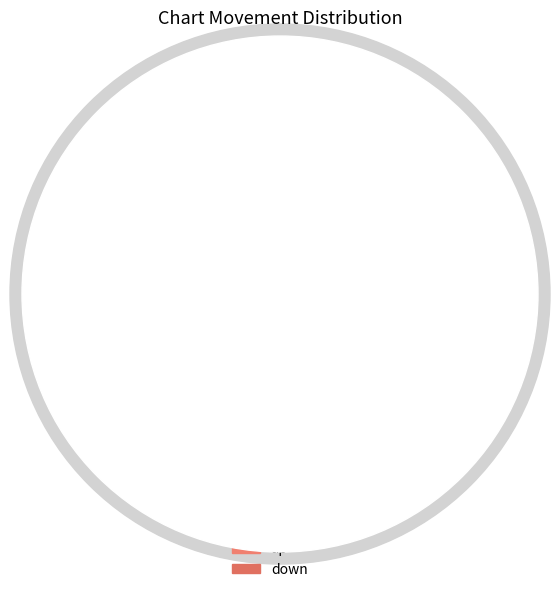

Is it true that up is 46% of the pie?

False